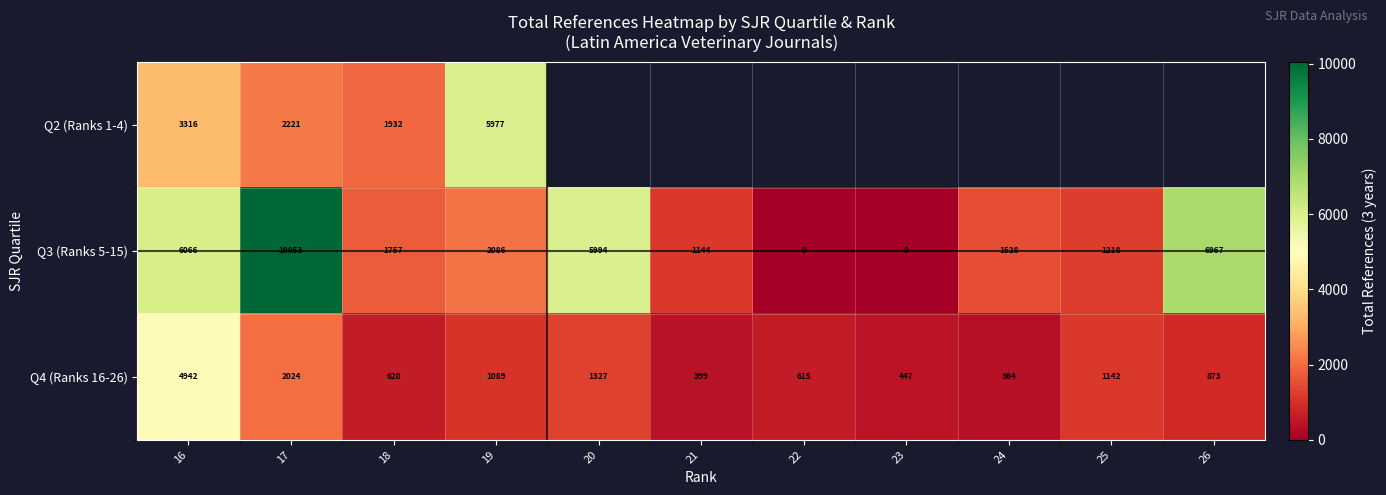

Is the value of Q2 (Ranks 1-4) at 16 greater than the value of Q4 (Ranks 16-26) at 18?

Yes